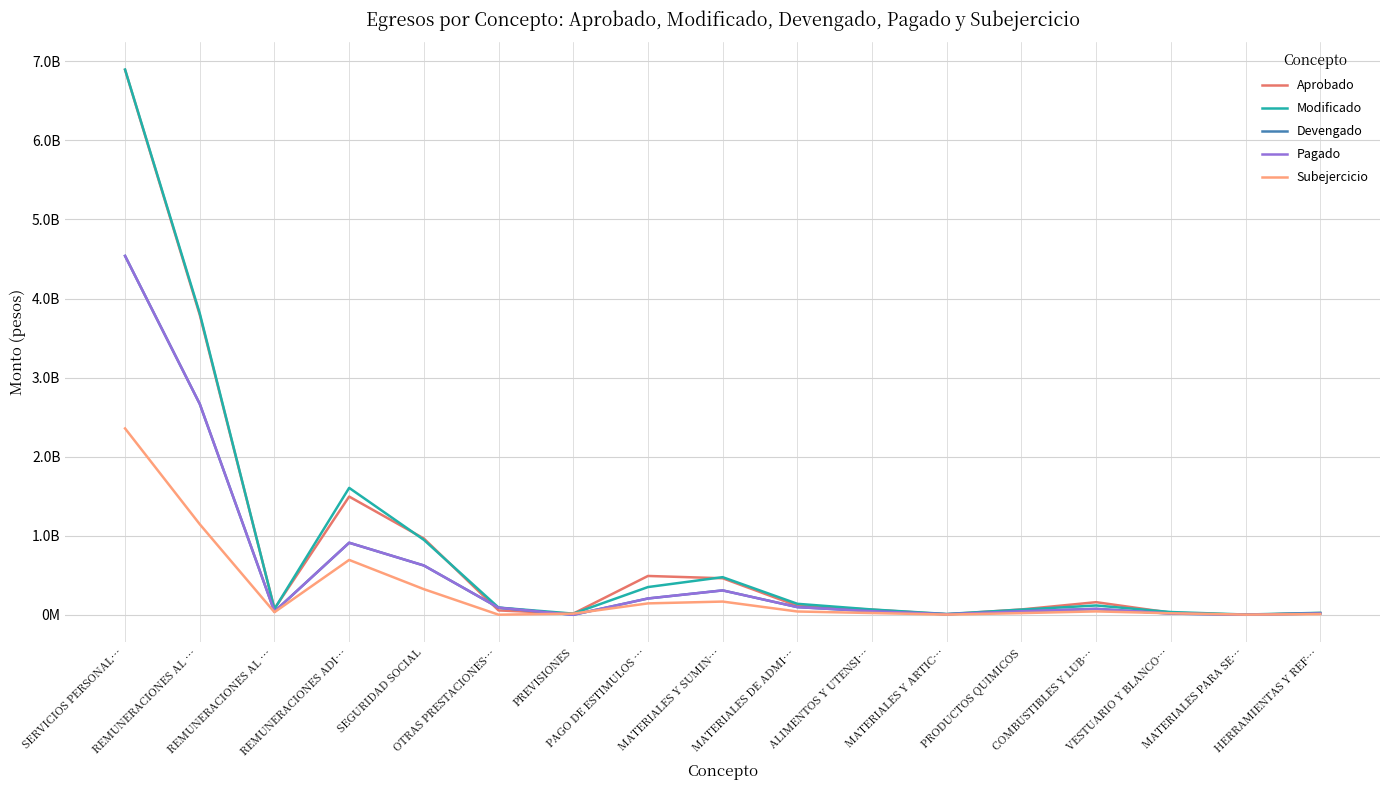

What are all the series names shown in the legend?

Aprobado, Modificado, Devengado, Pagado, Subejercicio